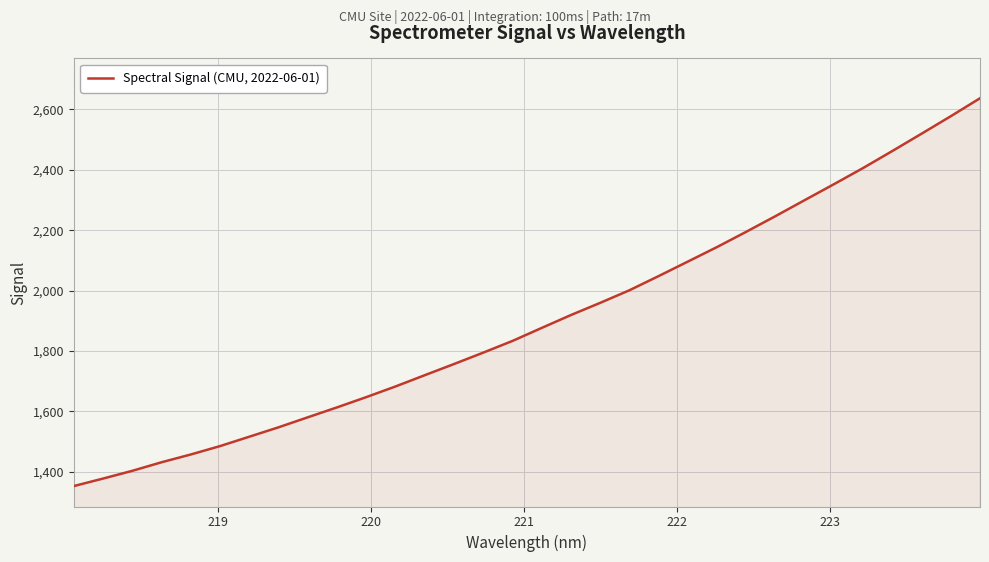

What is the greatest value displayed?

2636.7